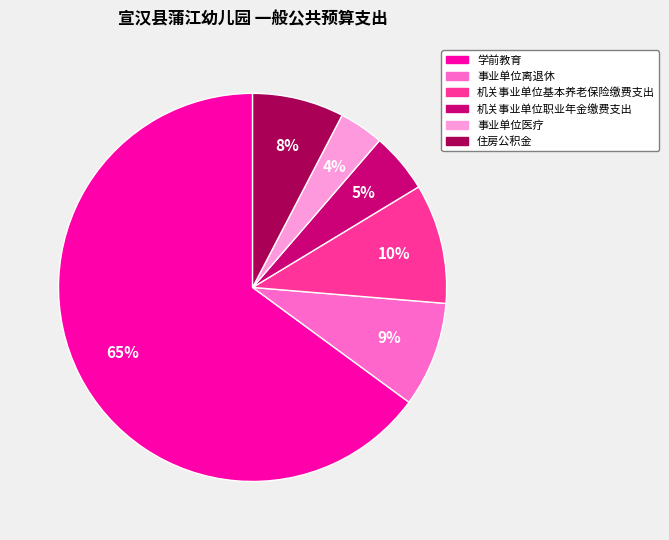

Is 机关事业单位职业年金缴费支出 the majority of the pie?

No